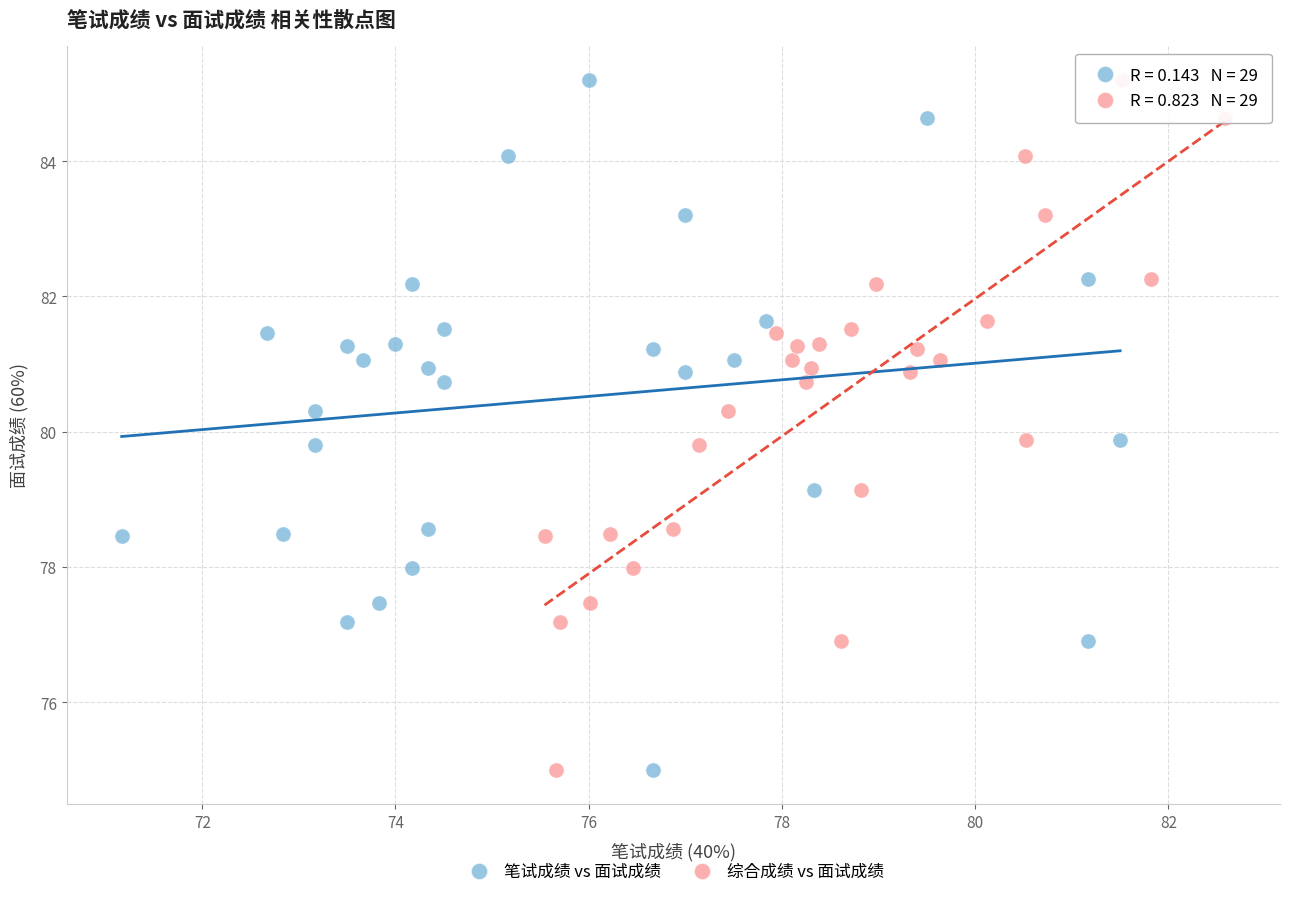

What are all the series names shown in the legend?

笔试成绩 vs 面试成绩, 综合成绩 vs 面试成绩